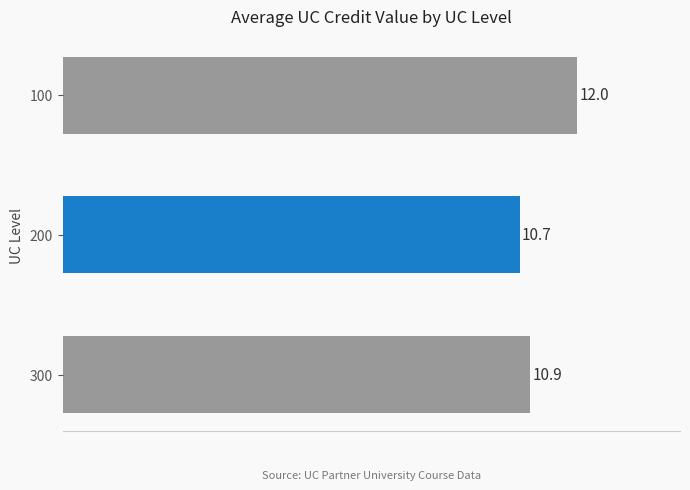

What is the minimum value shown in the chart?

10.7